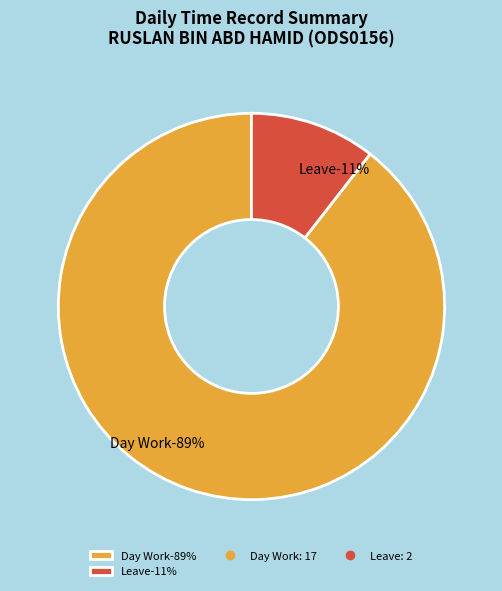

Is it true that Absenses is 5% of the pie?

False